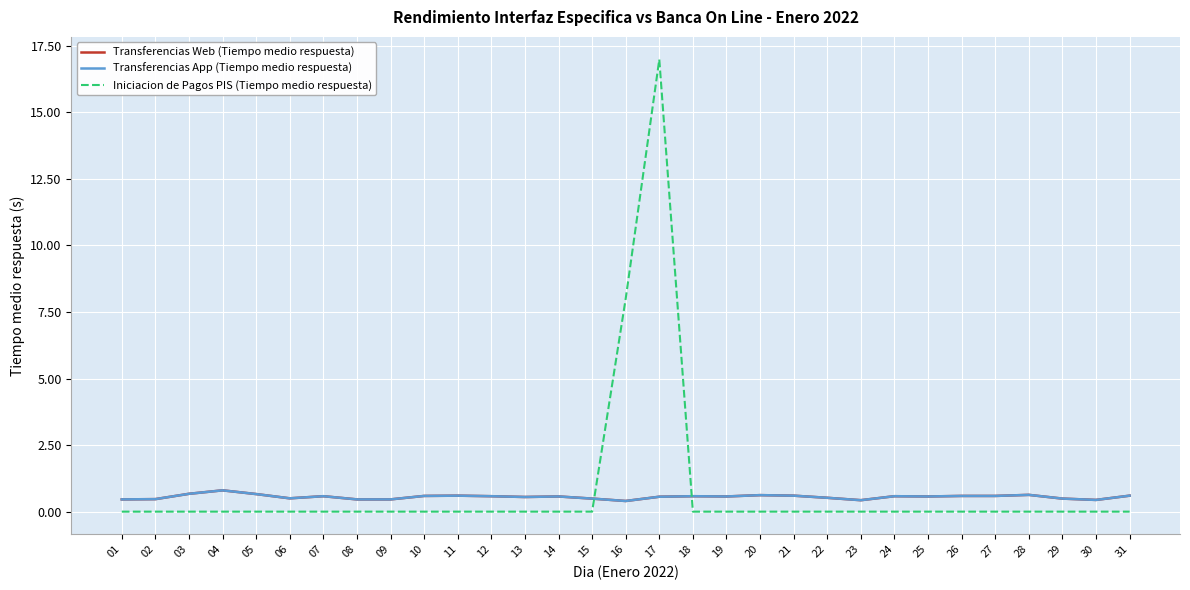

What is the value of the Transferencias Web (Tiempo medio respuesta) point at the 3rd from the left?

0.7